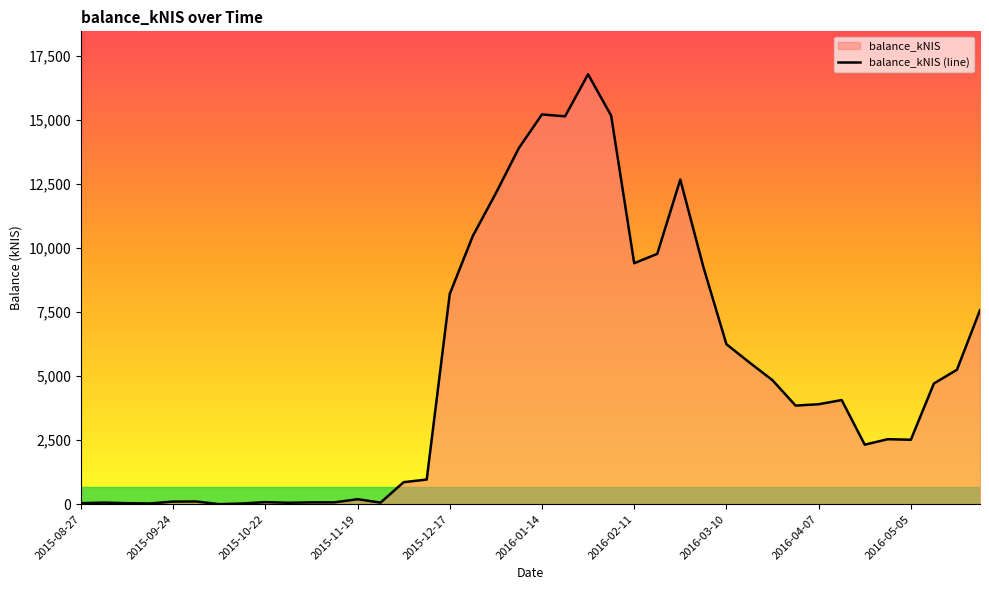

Does the chart display data point markers on the line(s)?

No